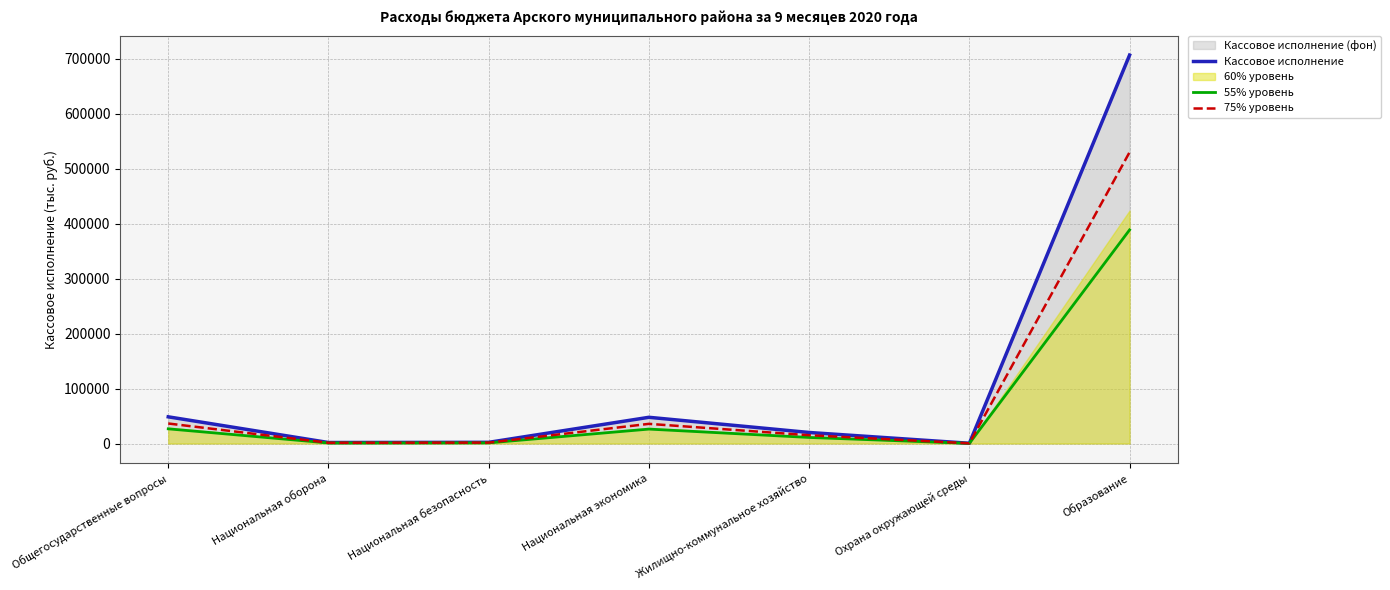

What position from the right is Национальная экономика?

4